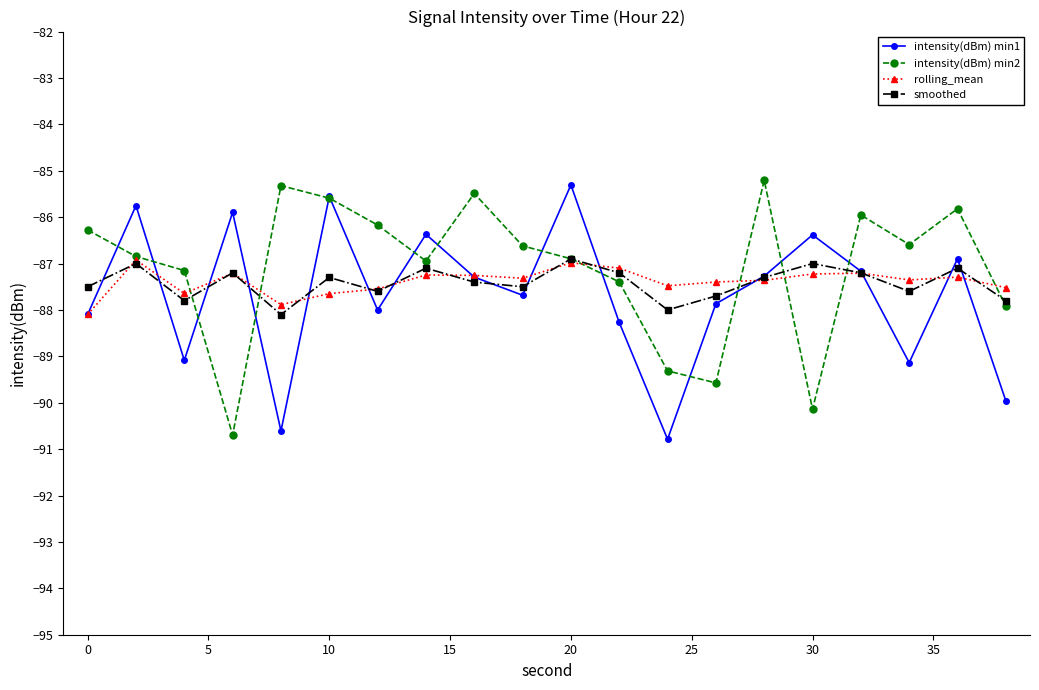

What are all the series names shown in the legend?

intensity(dBm) min1, intensity(dBm) min2, rolling_mean, smoothed